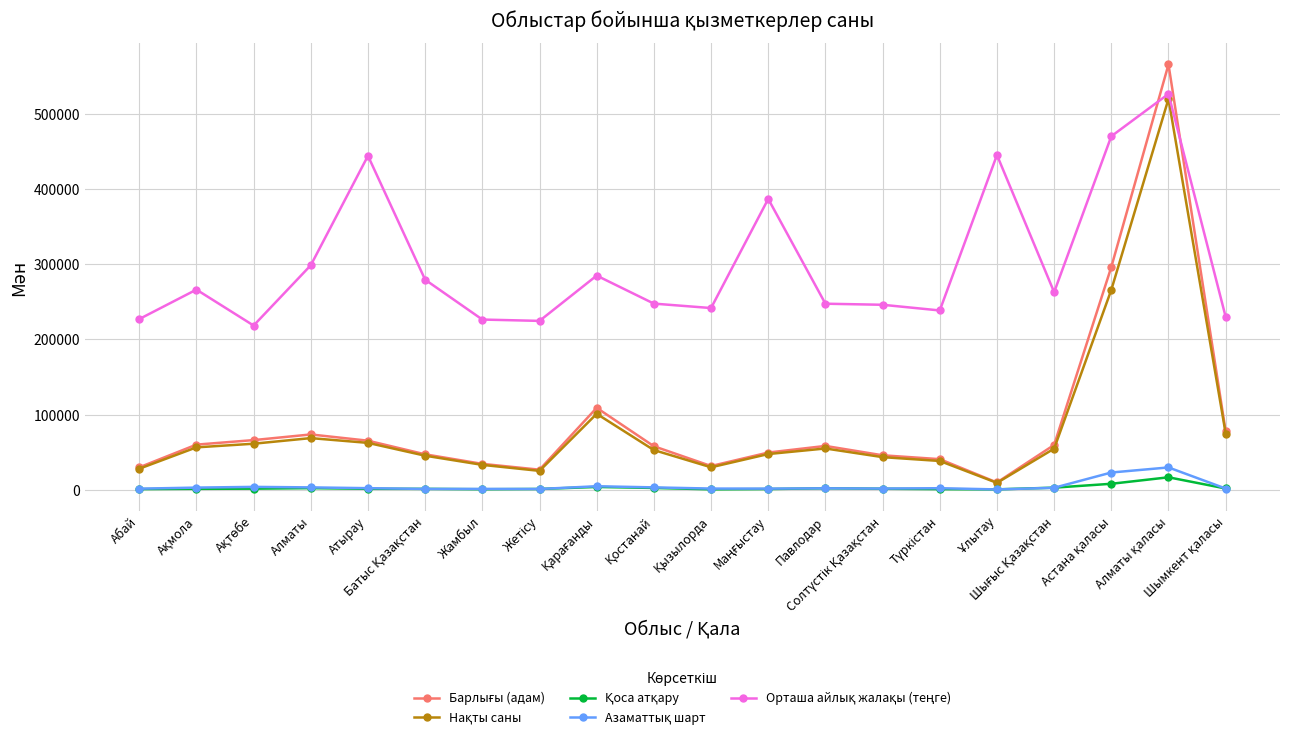

What is the greatest value displayed?

566514